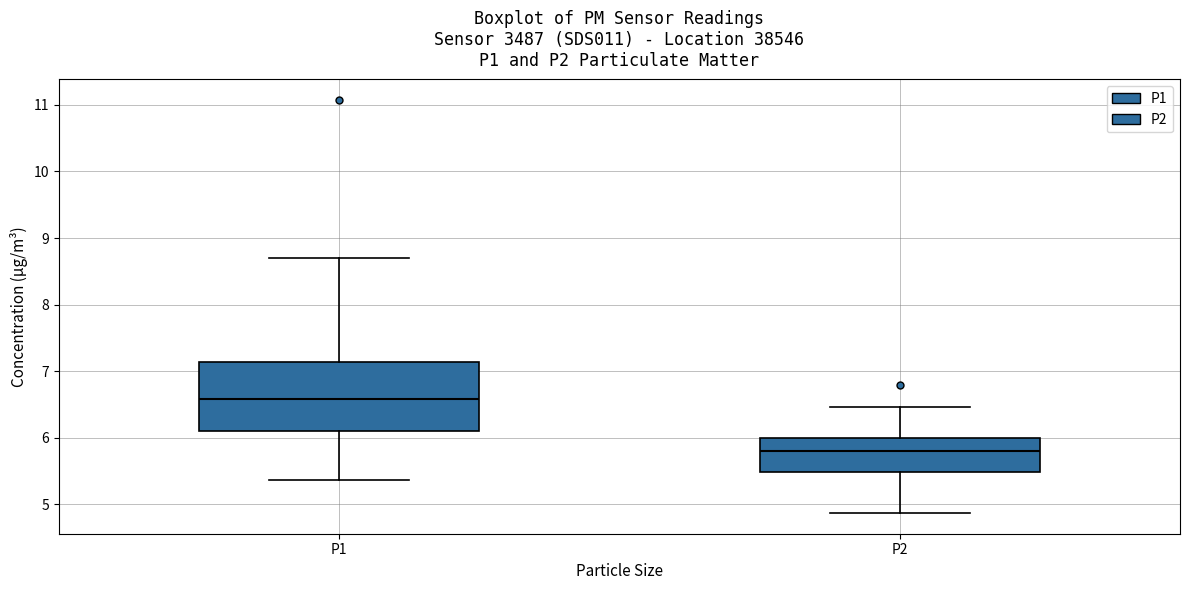

Comparing the boxes themselves (not the whiskers), which one is the tallest?

P1